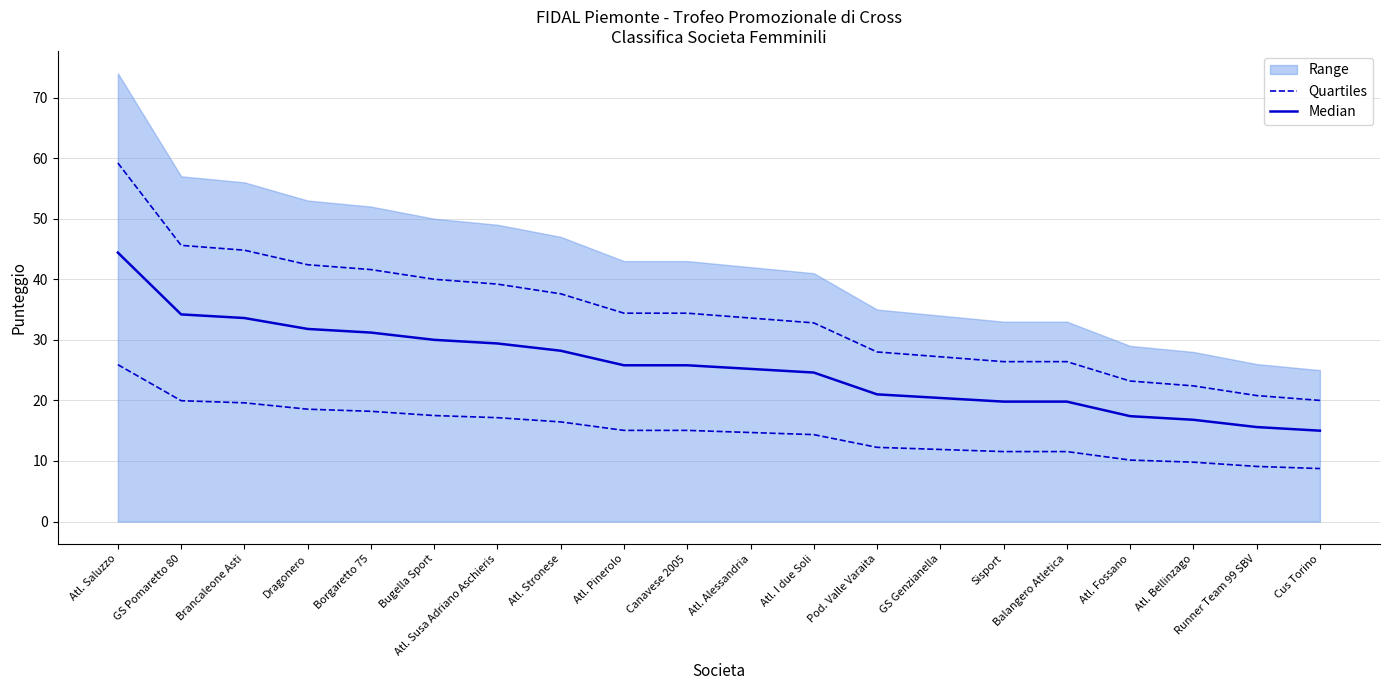

Is it true that Median equals 28.2 at Atl. Stronese?

True